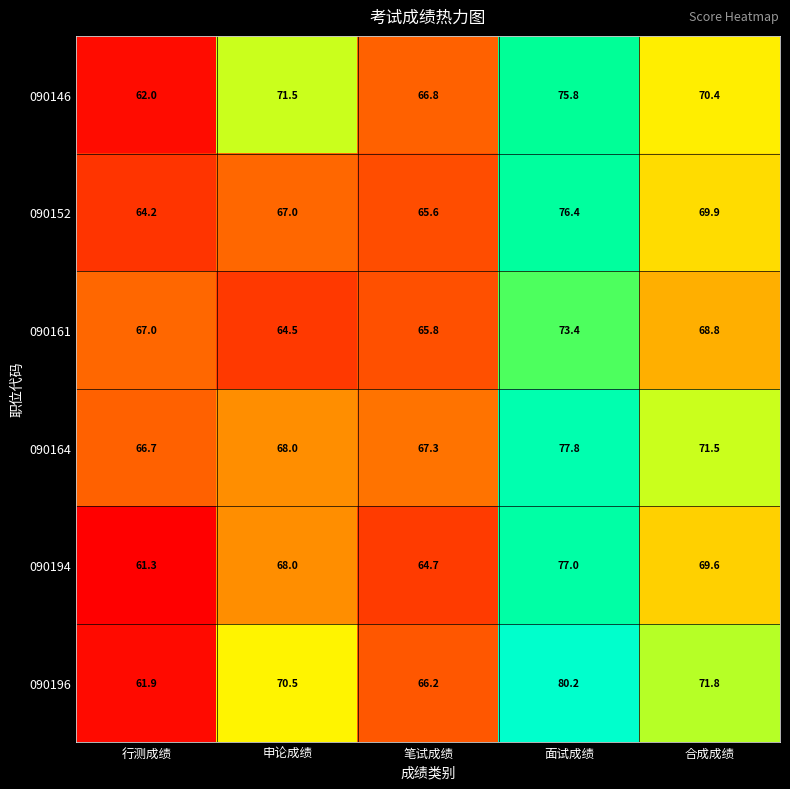

The value of 090152 at 面试成绩 is 76.4. True or false?

True